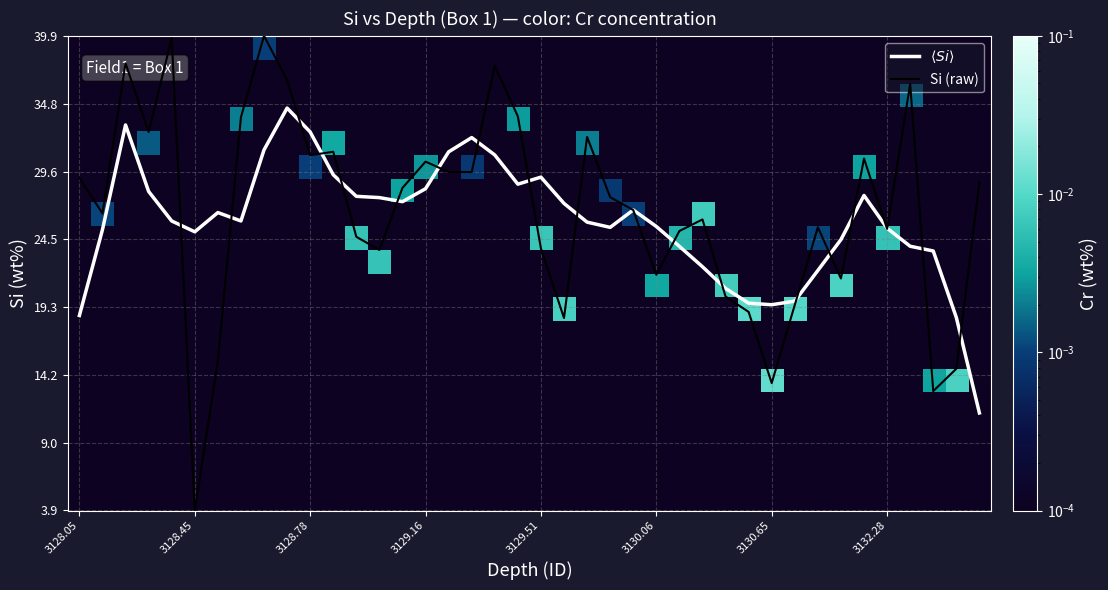

The Si (raw) series shows 23.8 at 3129.51. True or false?

True